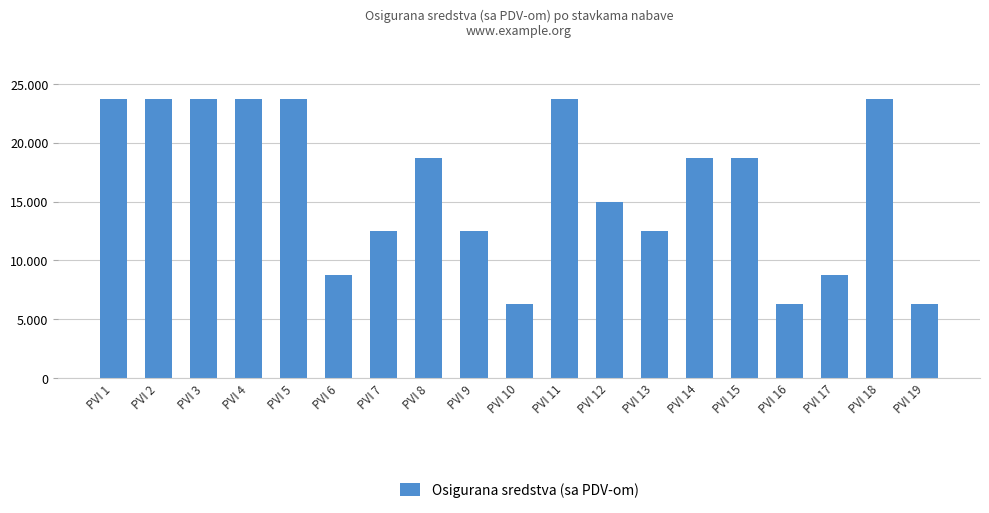

Does the chart contain stacked bars?

No